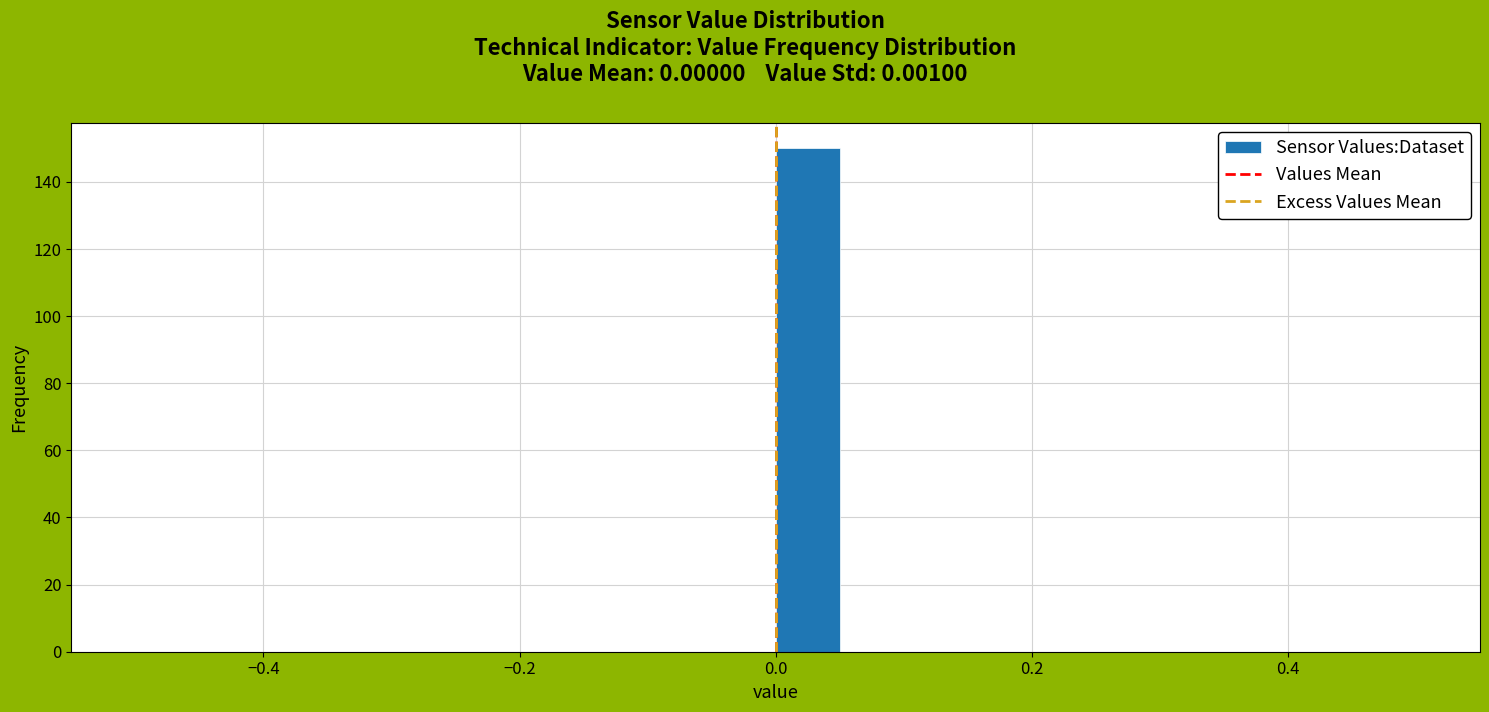

Around what value on the x-axis is the tallest bar? Give the approximate position of its centre, as read against the axis.

0.02